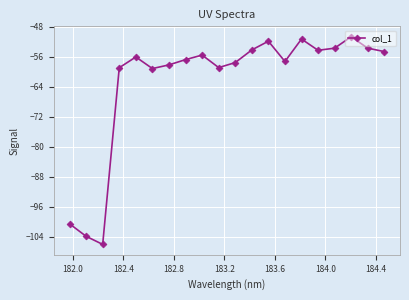

What is the difference between the maximum and minimum values?

55.3